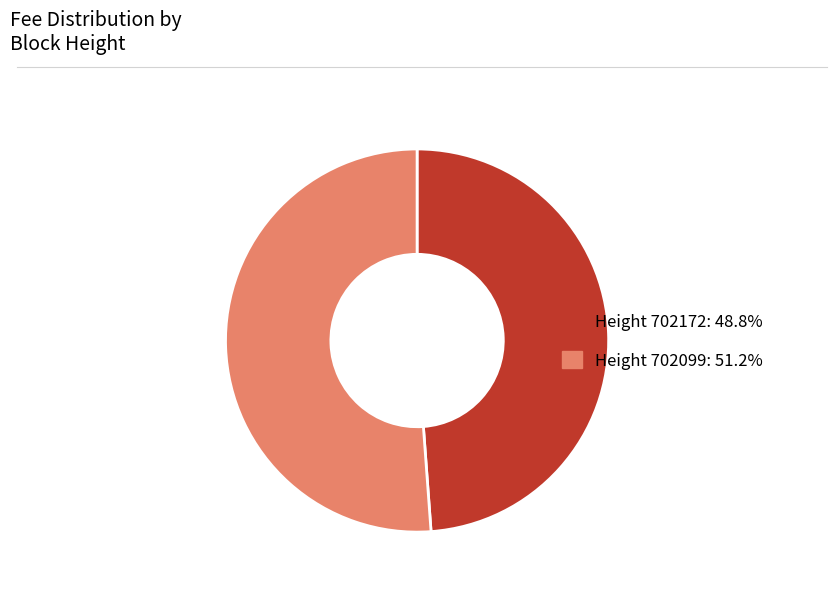

Is there any slice that represents more than half of the pie?

Yes